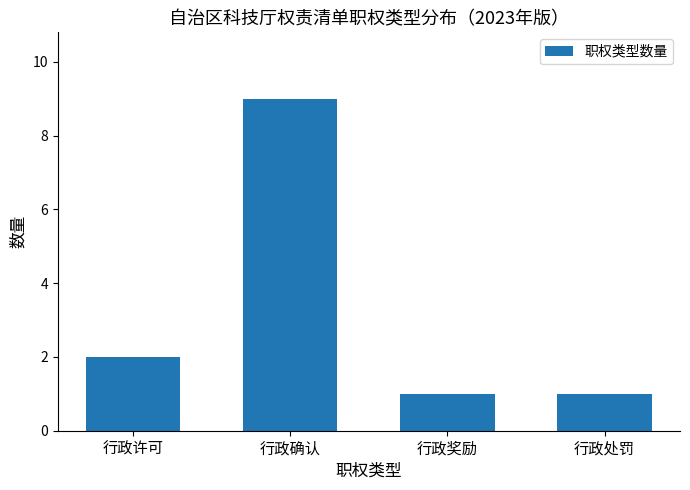

What is the ratio of the value at 行政确认 to the value at 行政奖励?

9.0